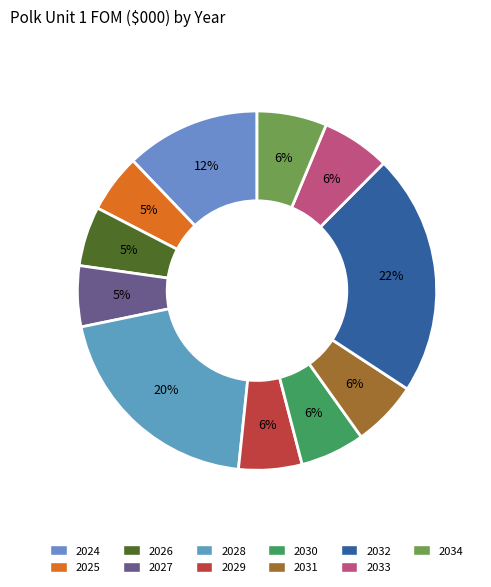

How many slices are in this pie chart?

11